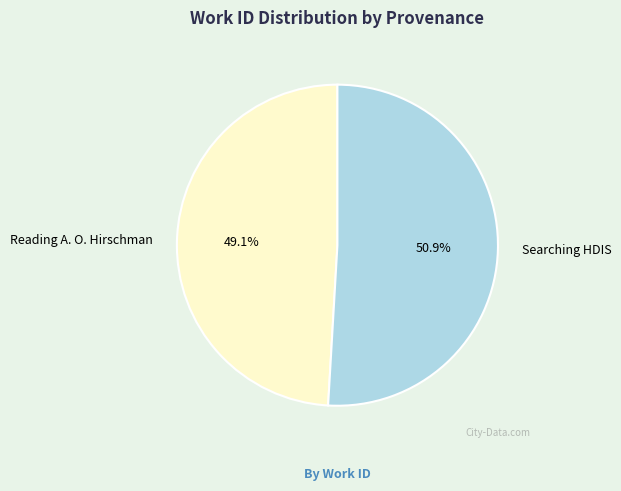

Is there a majority slice in this chart?

Yes